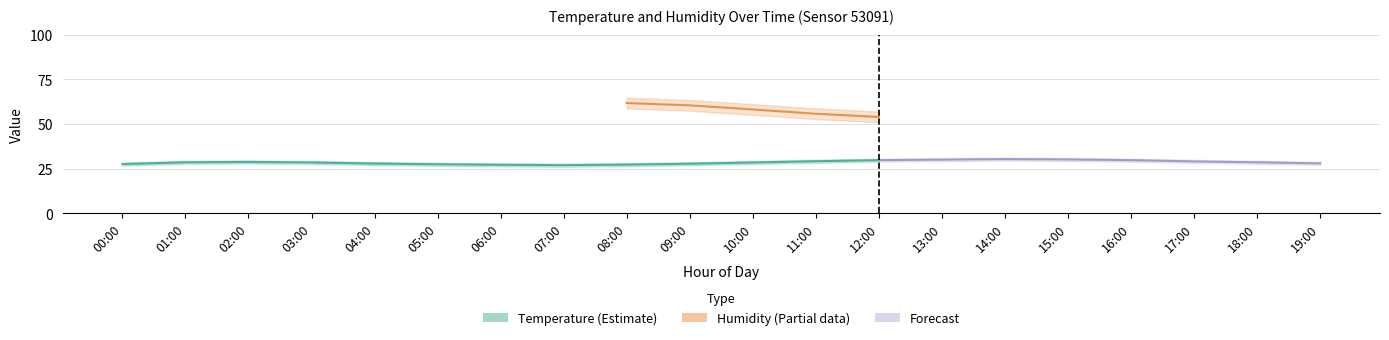

Where is the first local maximum for temperature_lower?

02:00